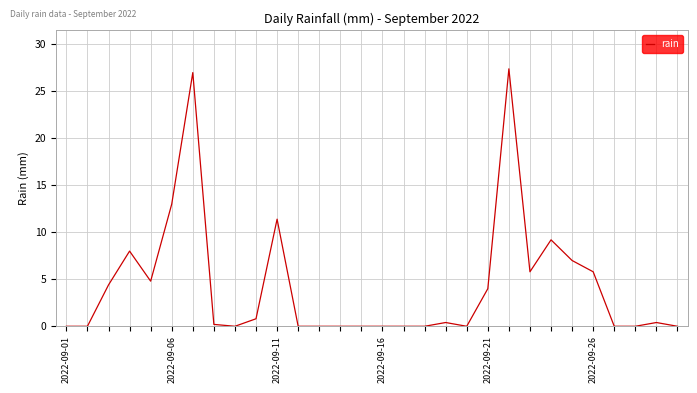

What is the maximum value shown in the chart?

27.4